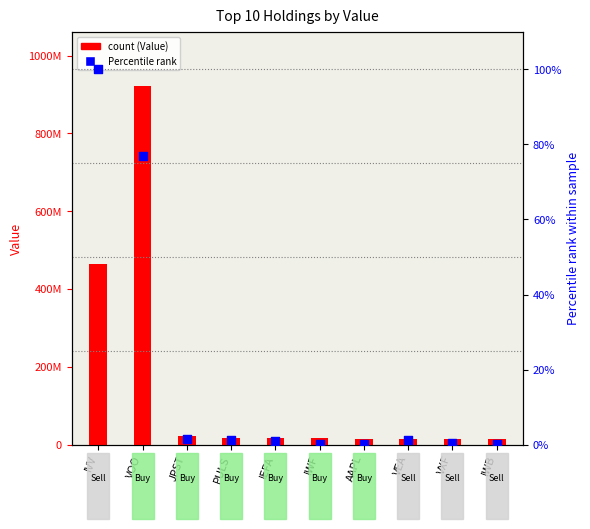

What is the ratio of the value at IWF to the value at PULS?

0.3